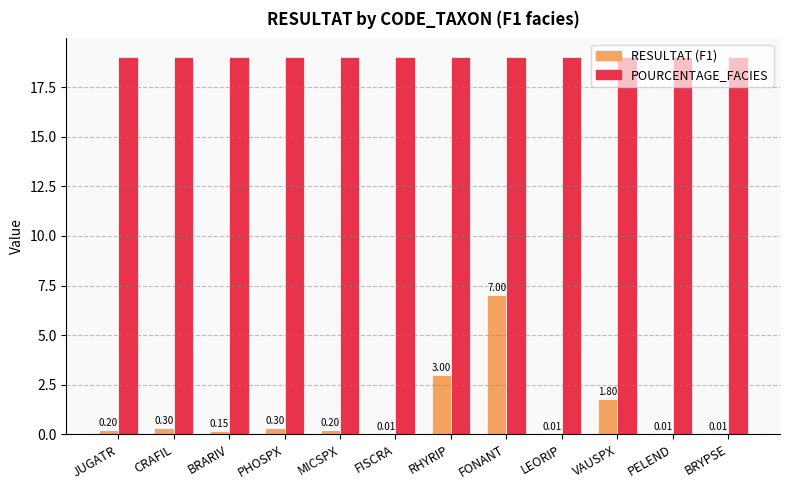

What is the total value across all series at FISCRA?

19.0